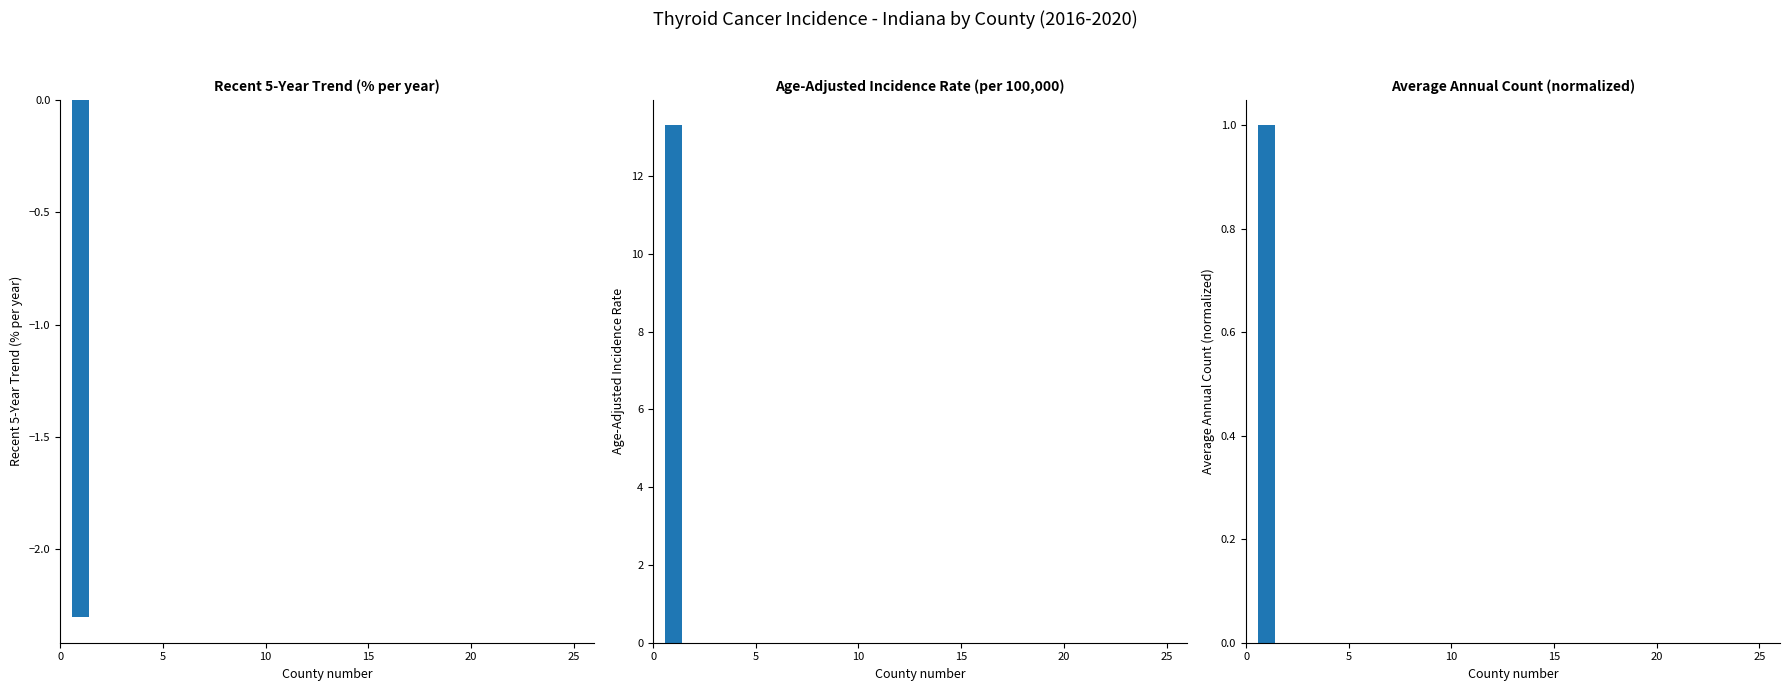

True or false: Recent 5-Year Trend has a value of 0.0 at 20.

True